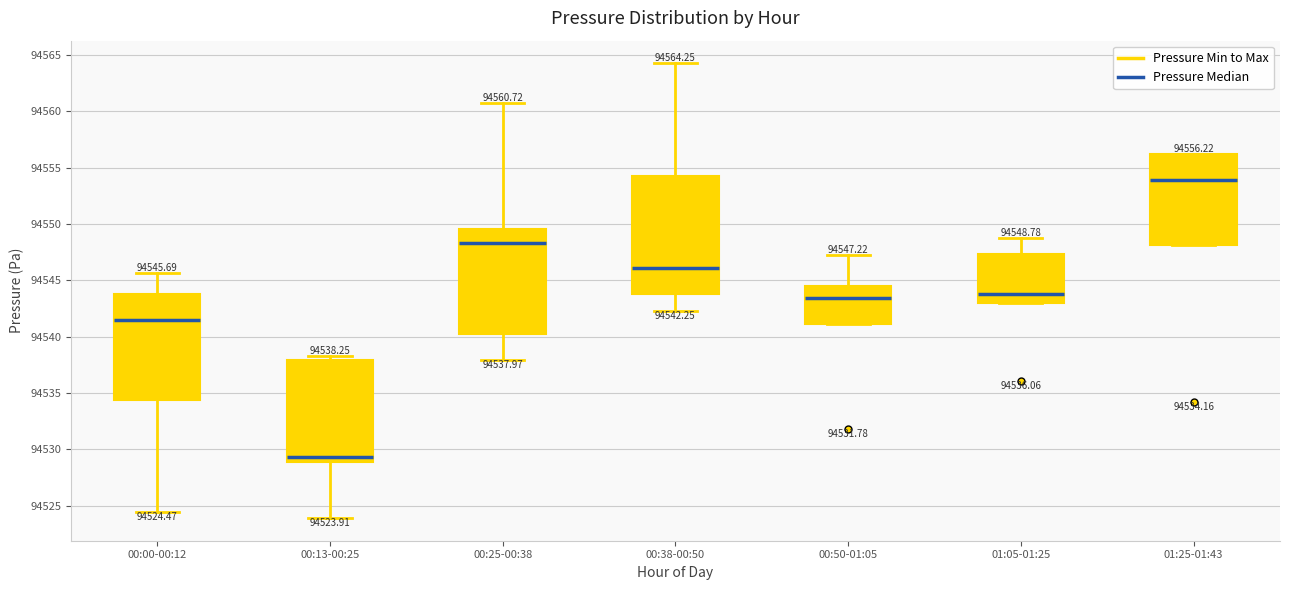

Comparing the boxes themselves (not the whiskers), which one is the tallest?

00:38-00:50